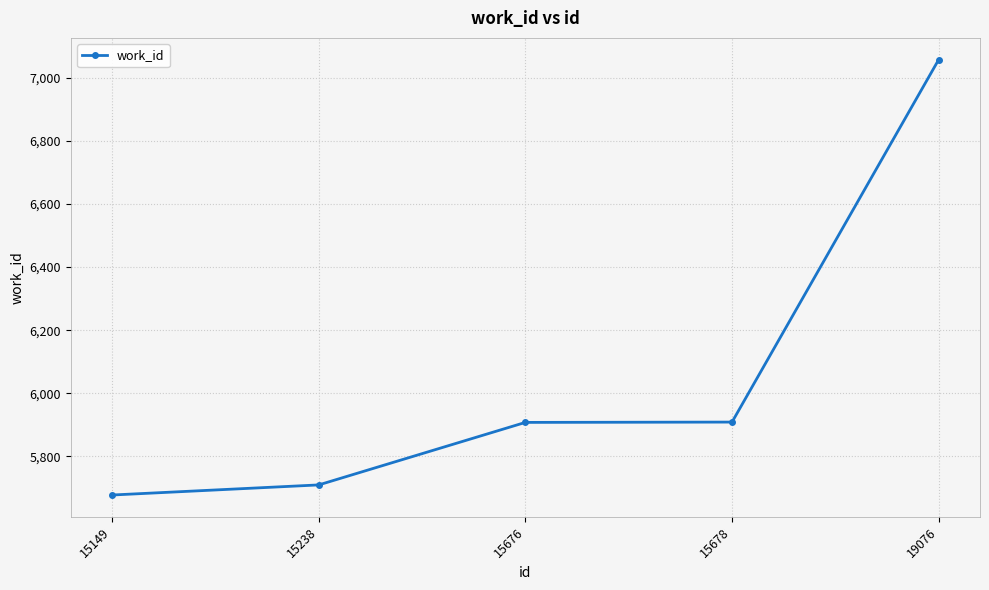

Count the number of data series in this chart.

1